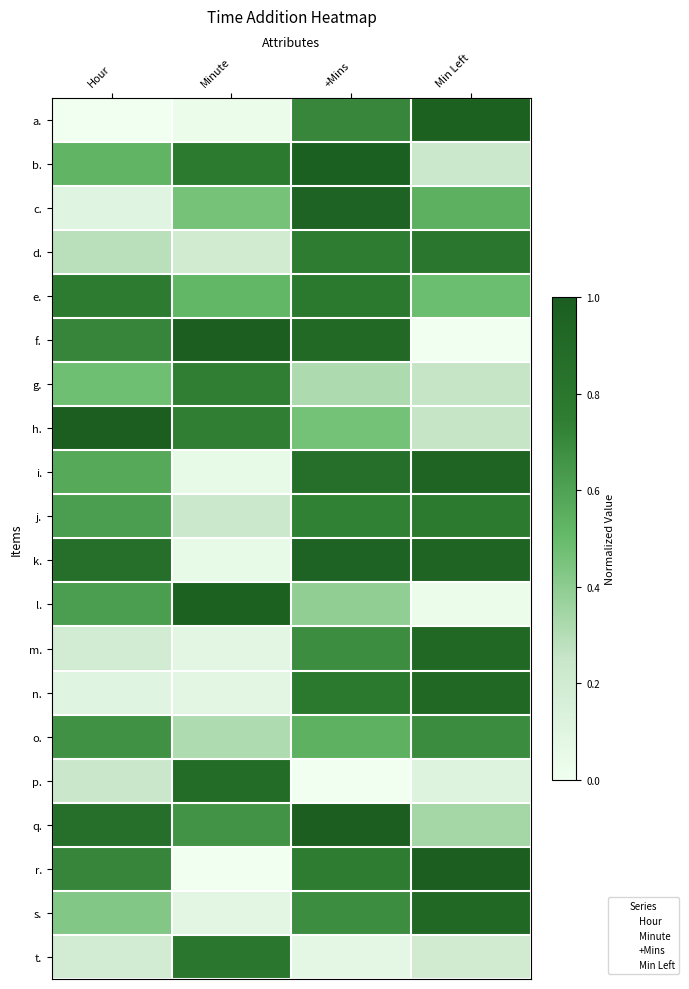

What is the total value across all series at Minute?

8.7